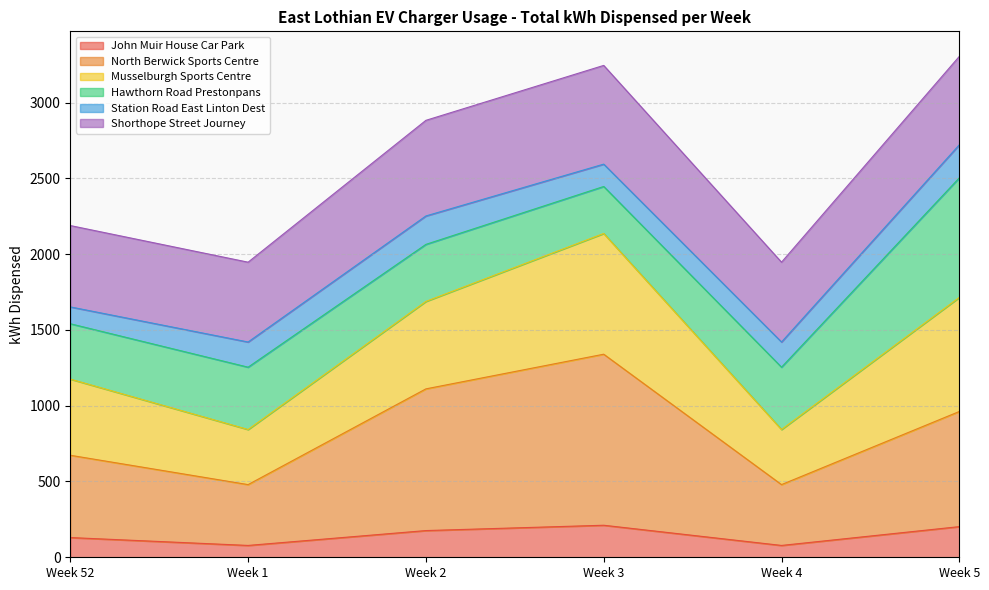

In Musselburgh Sports Centre, how many points are lower than both neighbors (excluding endpoints)?

2